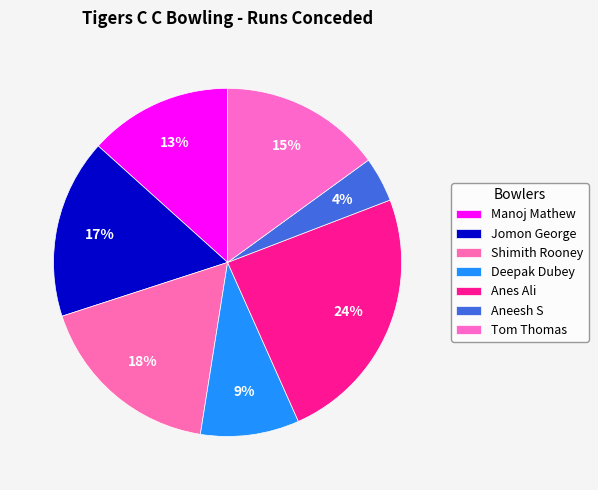

Is it true that Deepak Dubey is 22% of the pie?

False